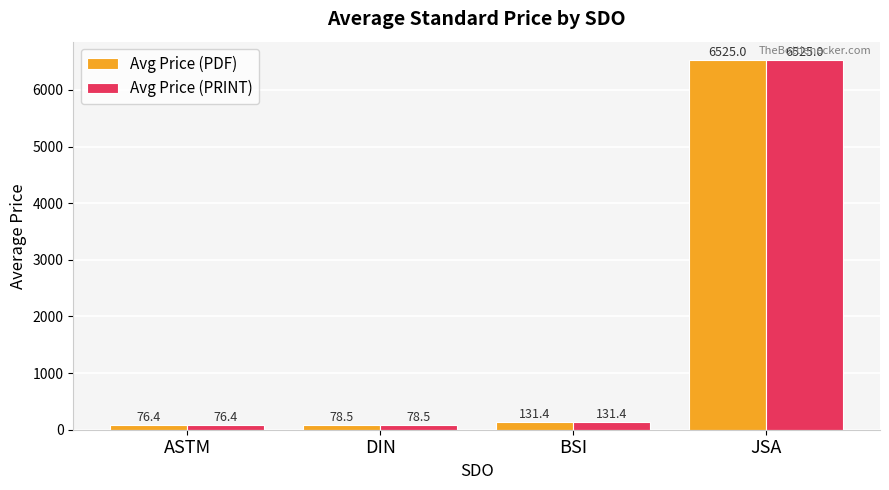

At which category is the sum across all series the highest?

JSA